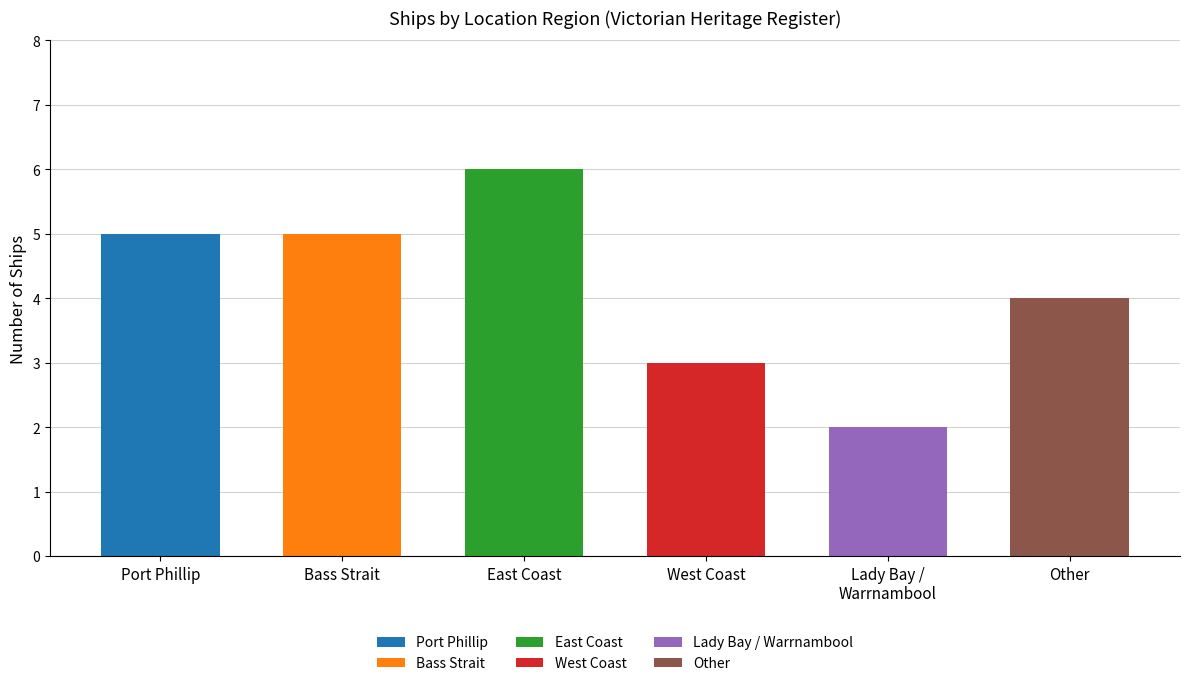

What is the smallest value displayed?

2